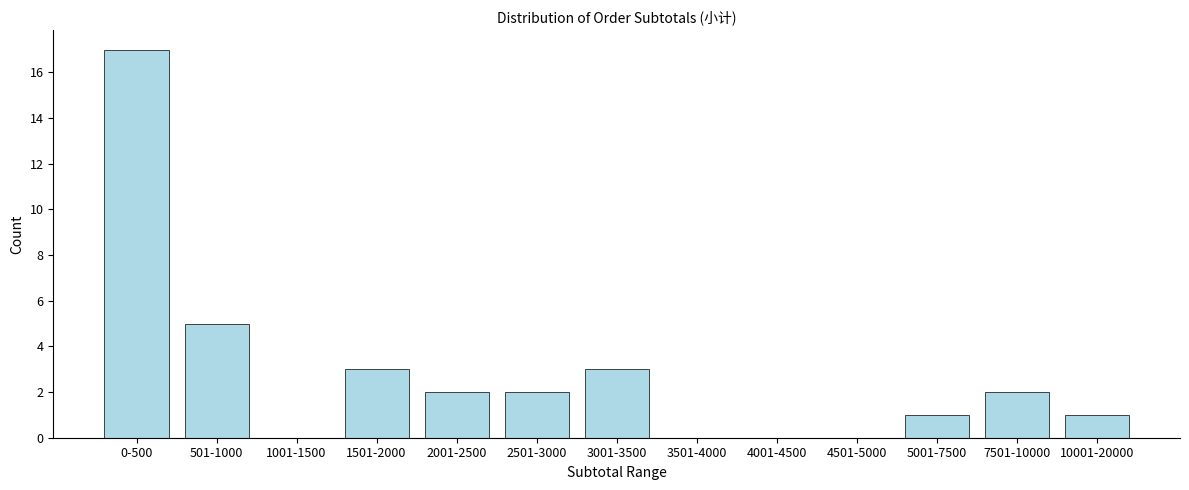

Reading right to left, list all the values displayed in this chart.

10001-20000=1	7501-10000=2	5001-7500=1	4501-5000=0	4001-4500=0	3501-4000=0	3001-3500=3	2501-3000=2	2001-2500=2	1501-2000=3	1001-1500=0	501-1000=5	0-500=17